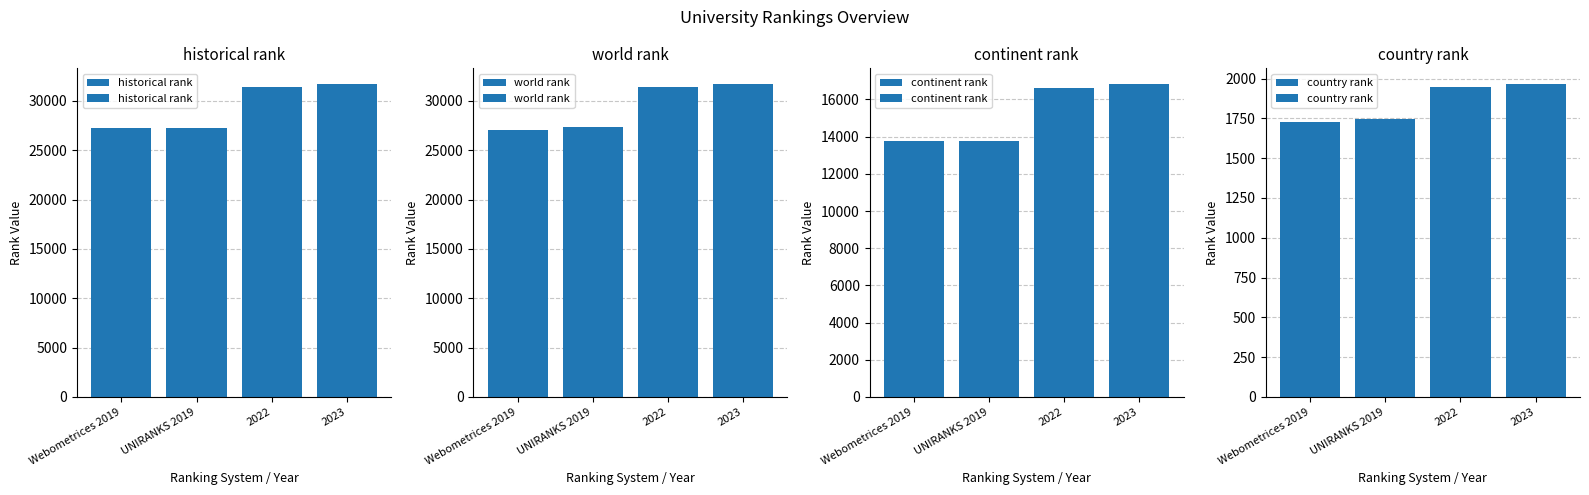

What is the maximum value for historical rank?

31723.0